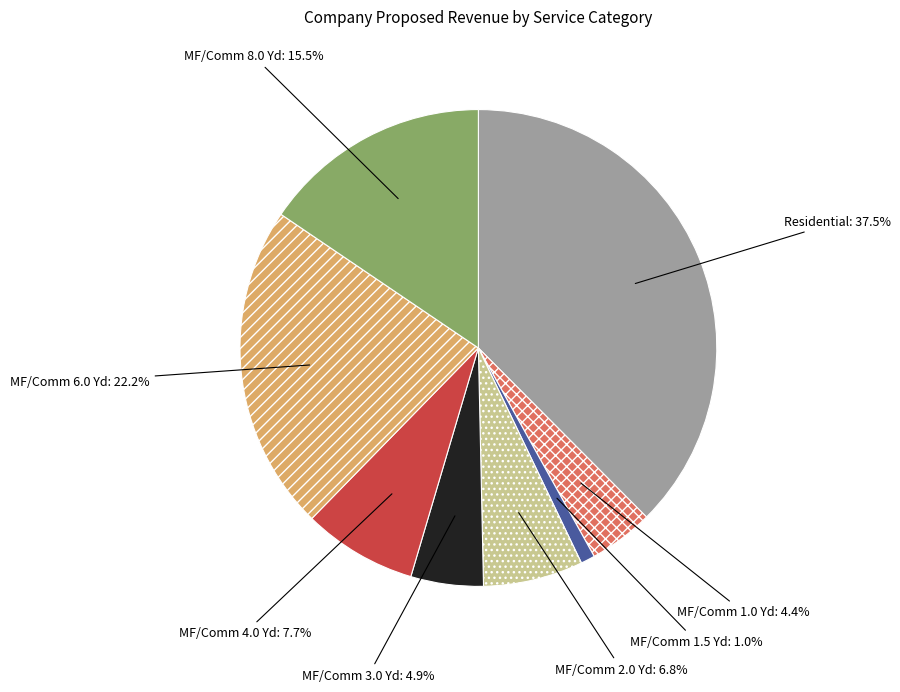

Does any single category account for the majority?

No